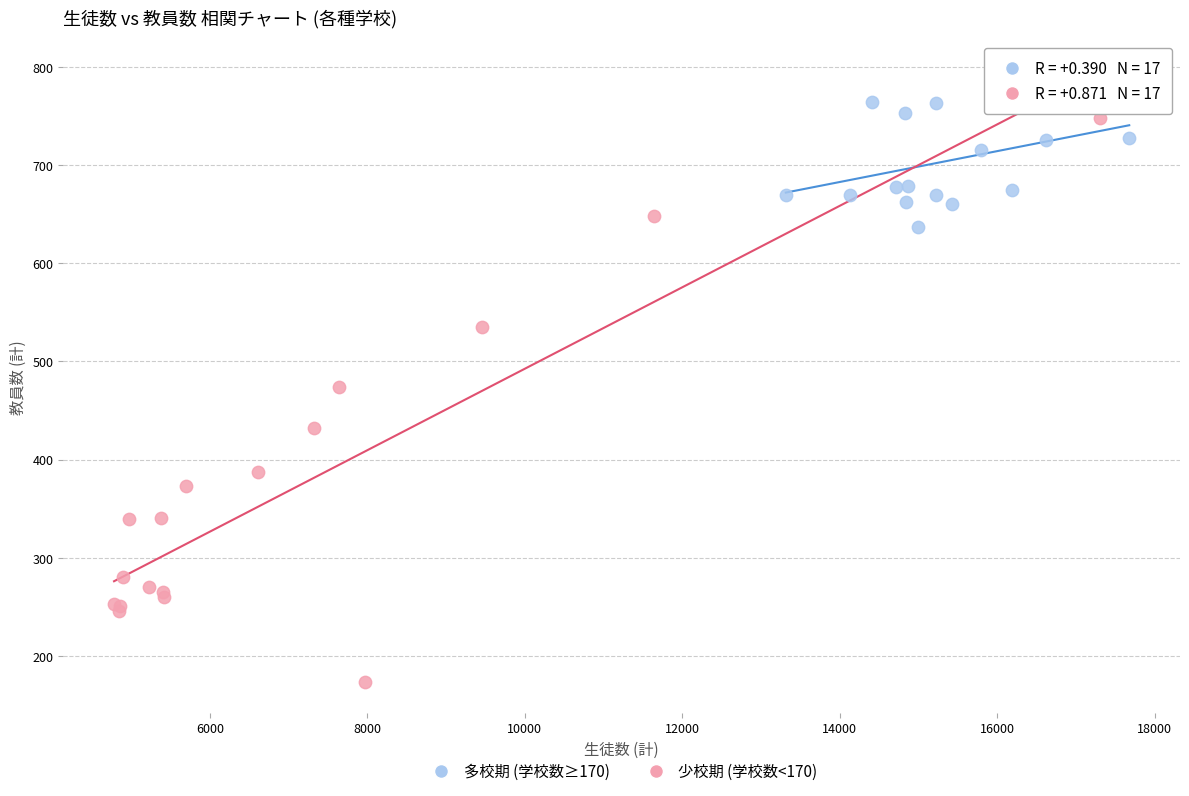

Which series contains the lowest Y value?

少校期 (学校数<170)